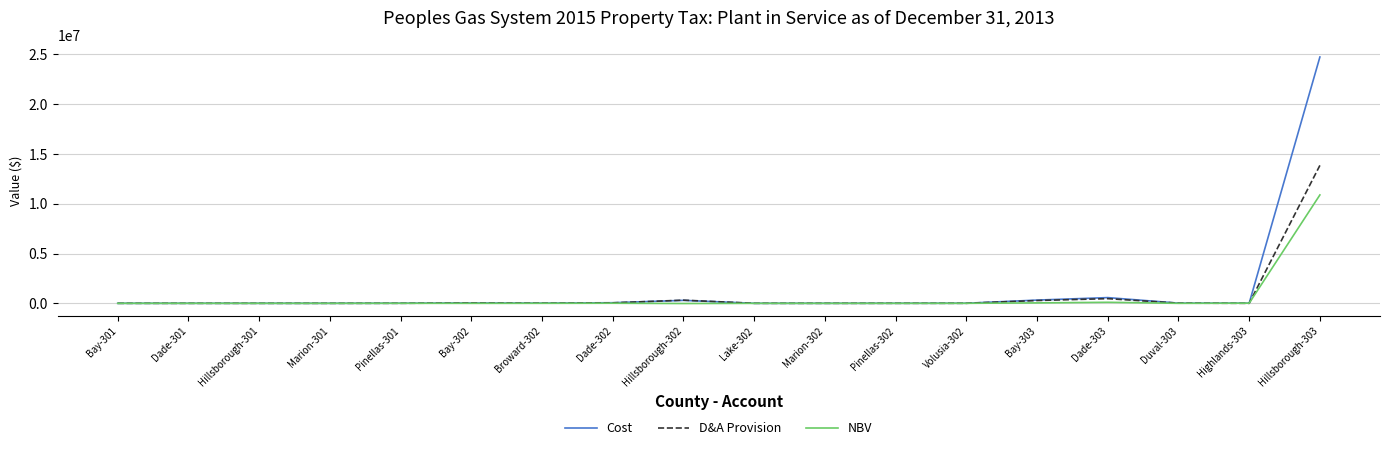

What is the difference between the second highest and second lowest values in the D&A Provision series?

469937.9